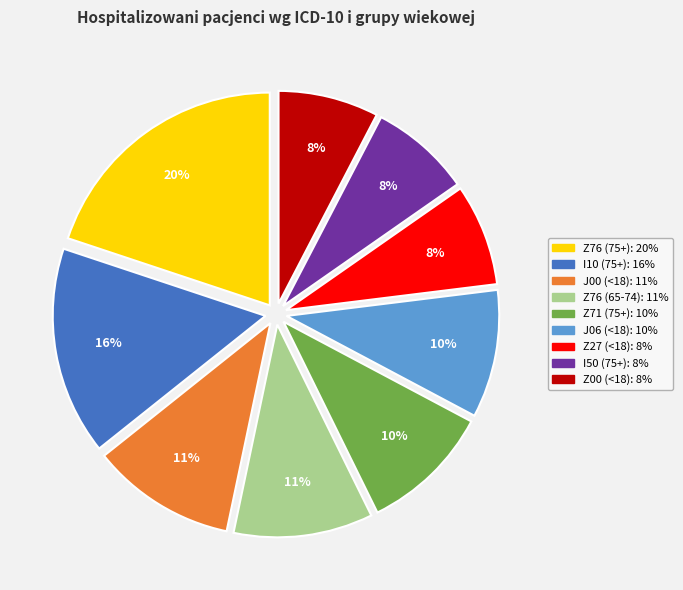

Which slice is the largest?

Z76 (75+)